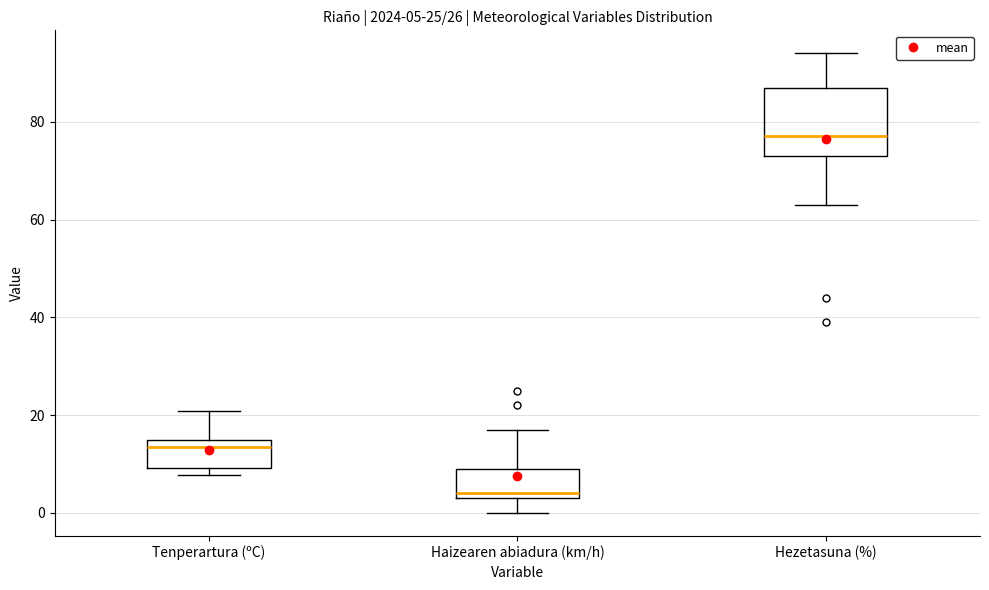

Which box's median line is the highest?

Hezetasuna (%)